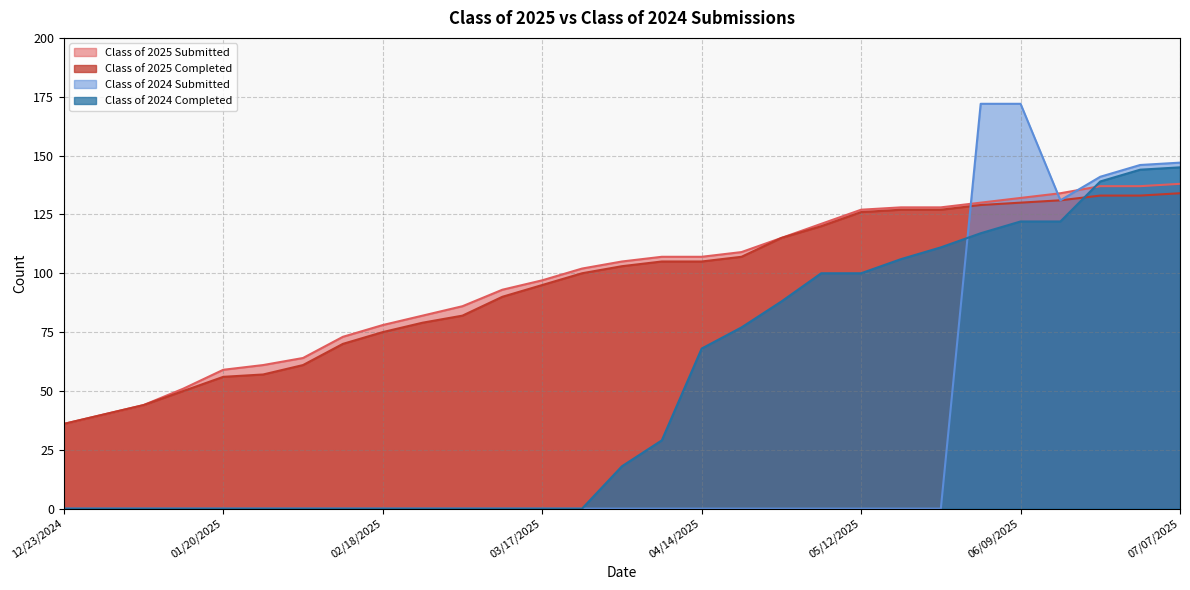

How many interior local valleys does the Class of 2024 Submitted series have?

1